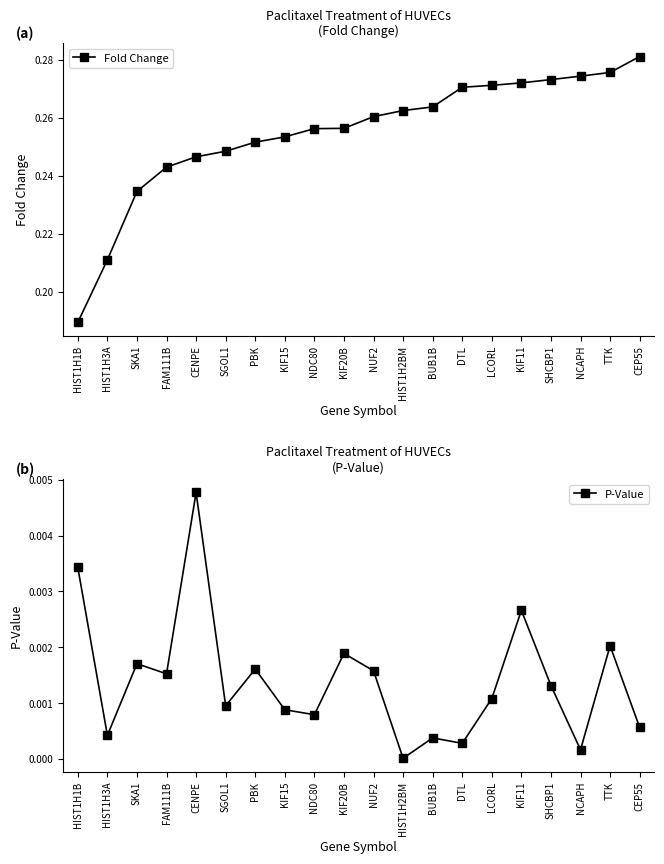

True or false: Fold Change and P-Value intersect in this chart.

False